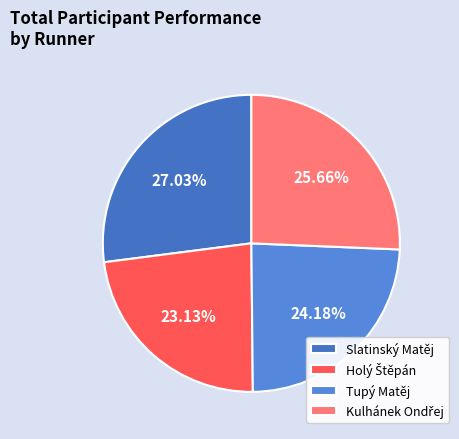

Rank the categories by value from highest to lowest.

Slatinský Matěj, Kulhánek Ondřej, Tupý Matěj, Holý Štěpán